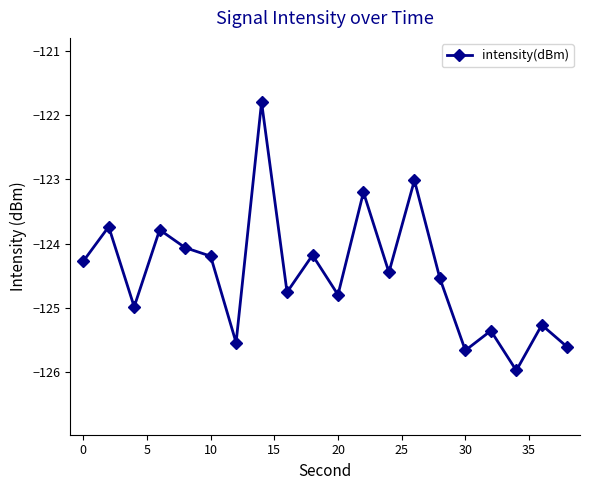

True or false: the data has more than 1 interior local peaks.

True